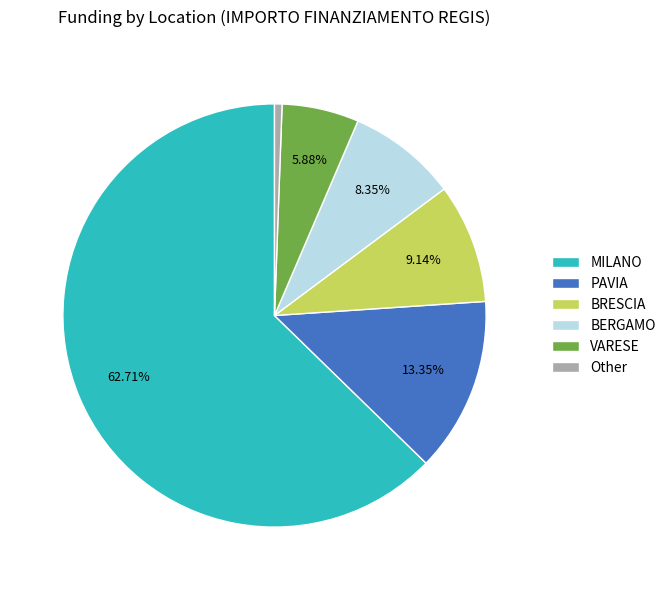

Which has a higher value, VARESE or MILANO?

MILANO